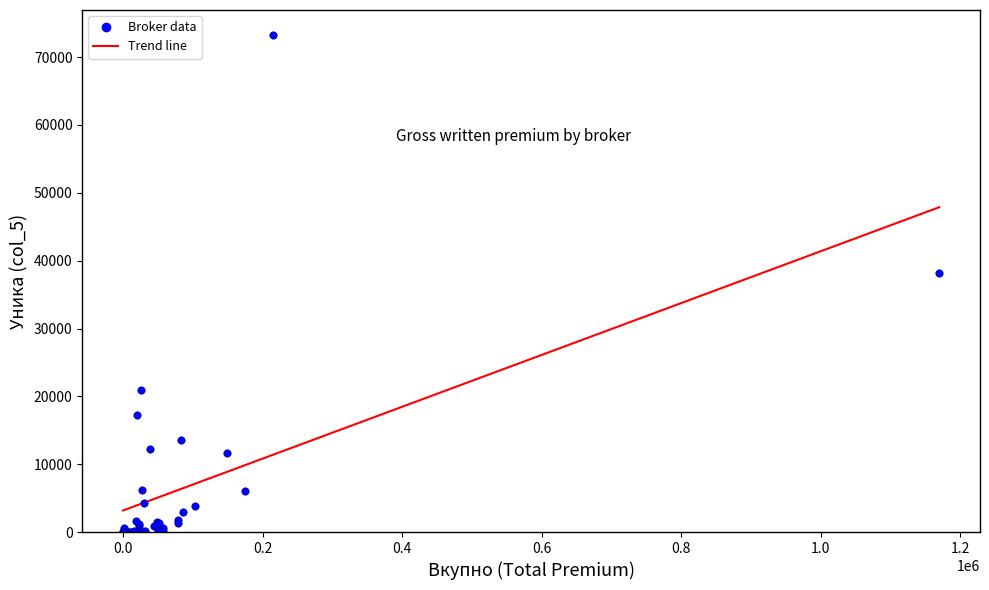

What Y value in the scatter plot is closest to 36641?

38172.0